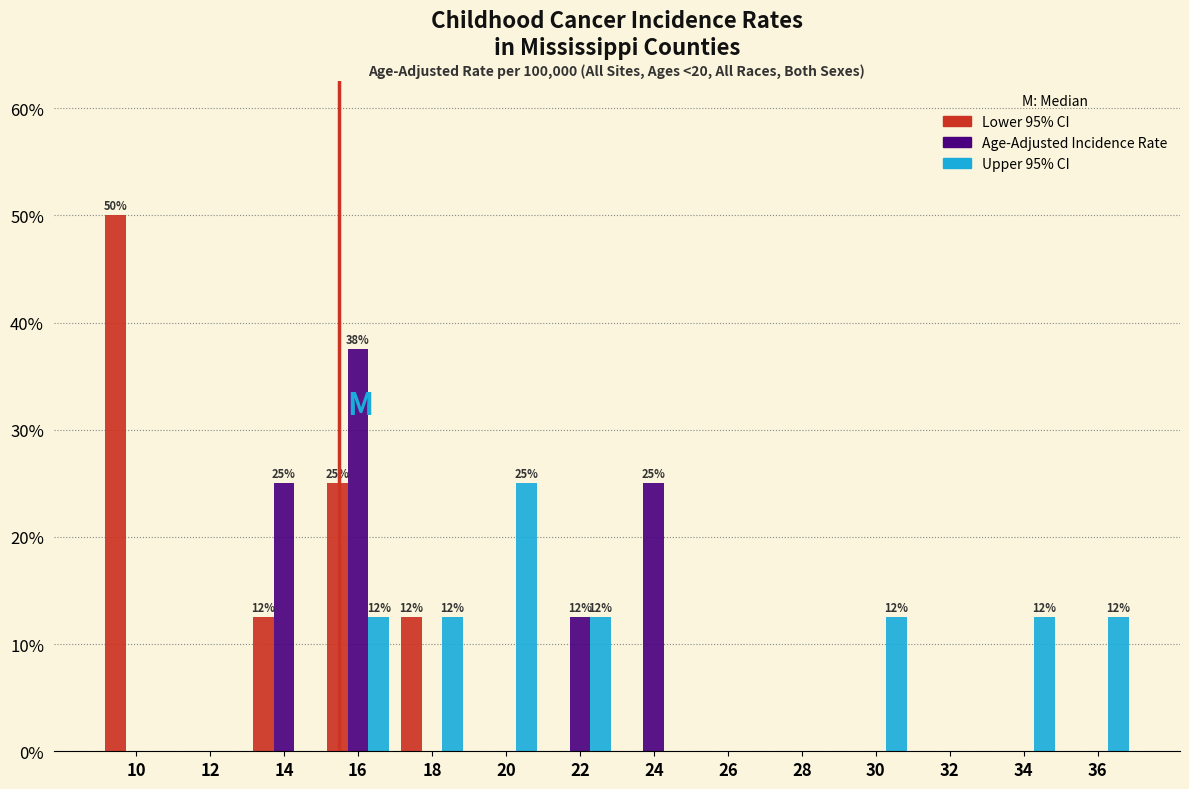

What is the sum of all Age-Adjusted Incidence Rate values?

100.0